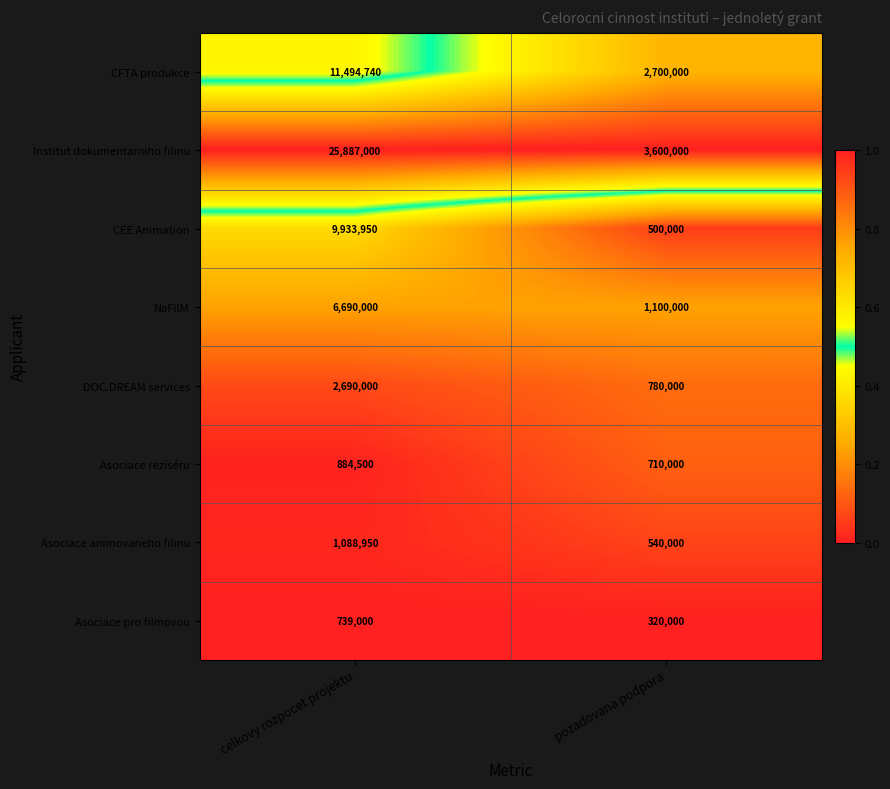

At pozadovana podpora, list the series in order from smallest to largest.

Asociace pro filmovou, CEE Animation, Asociace animovaneho filmu, Asociace reziséru, DOC.DREAM services, NaFilM, CFTA produkce, Institut dokumentarniho filmu